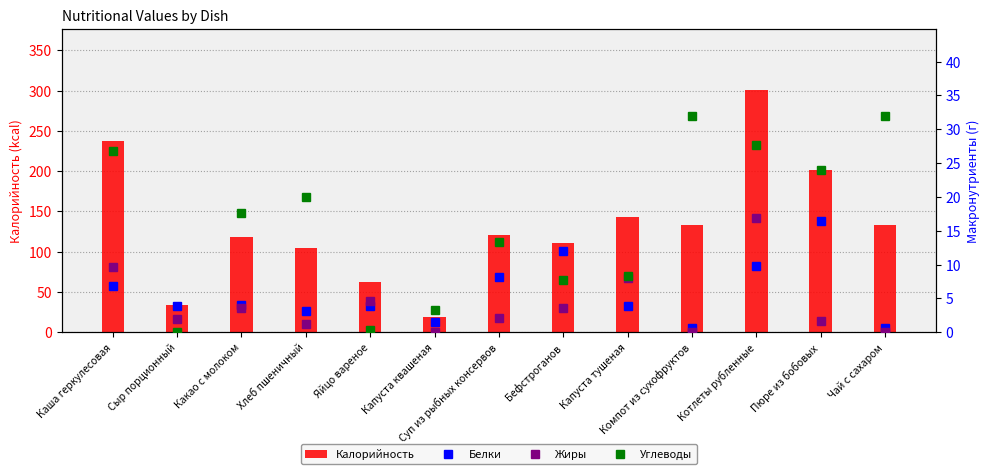

What is the maximum value shown in the chart?

301.4